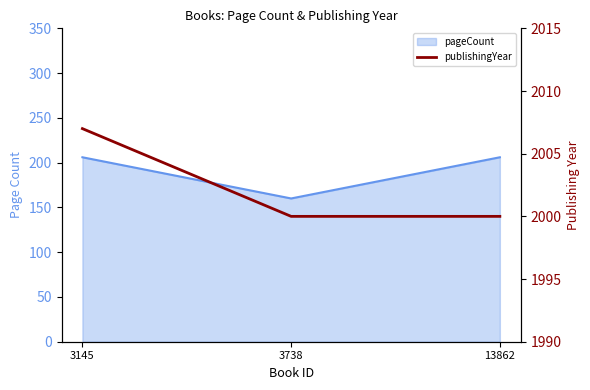

Where is the data nearest to the value 2003?

3738